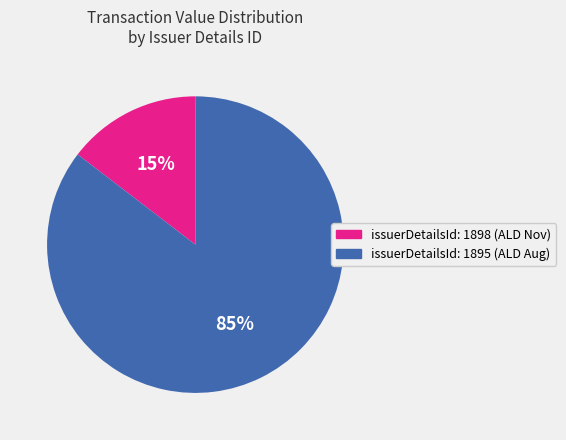

Which has a higher value, issuerDetailsId: 1898 (ALD Nov) or issuerDetailsId: 1895 (ALD Aug)?

issuerDetailsId: 1895 (ALD Aug)